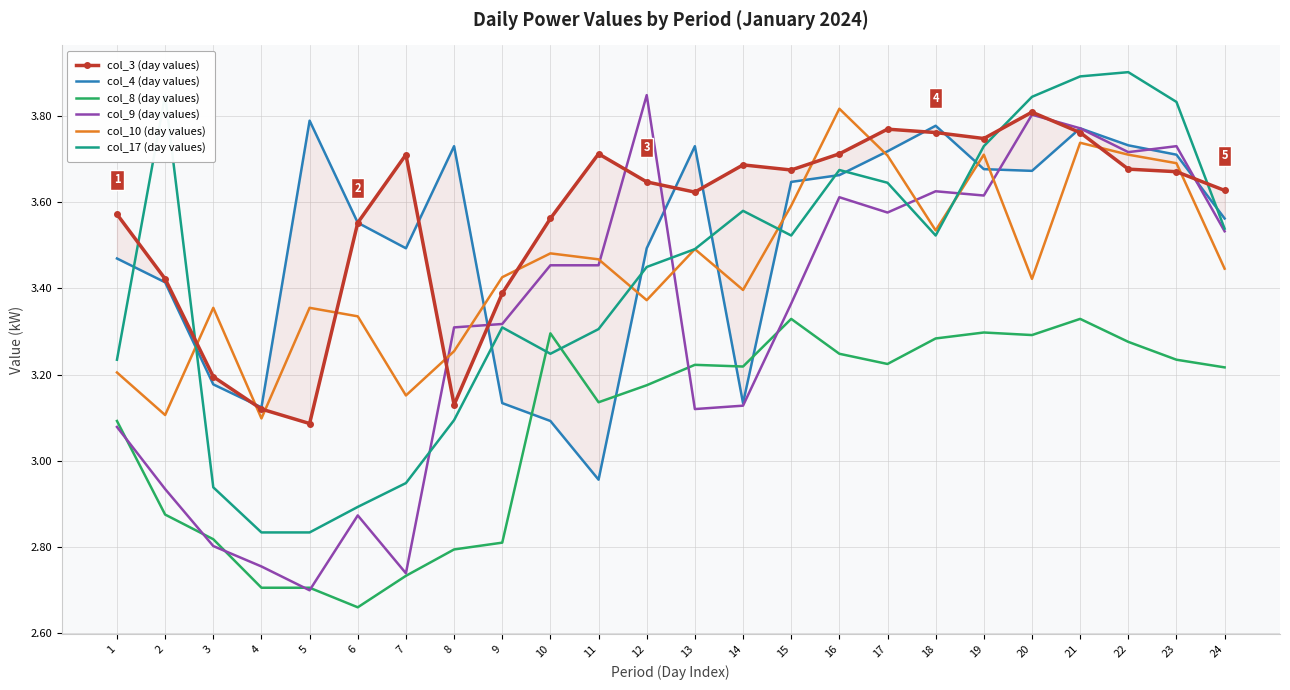

At which label is col_17 (day values) closest to 3?

7